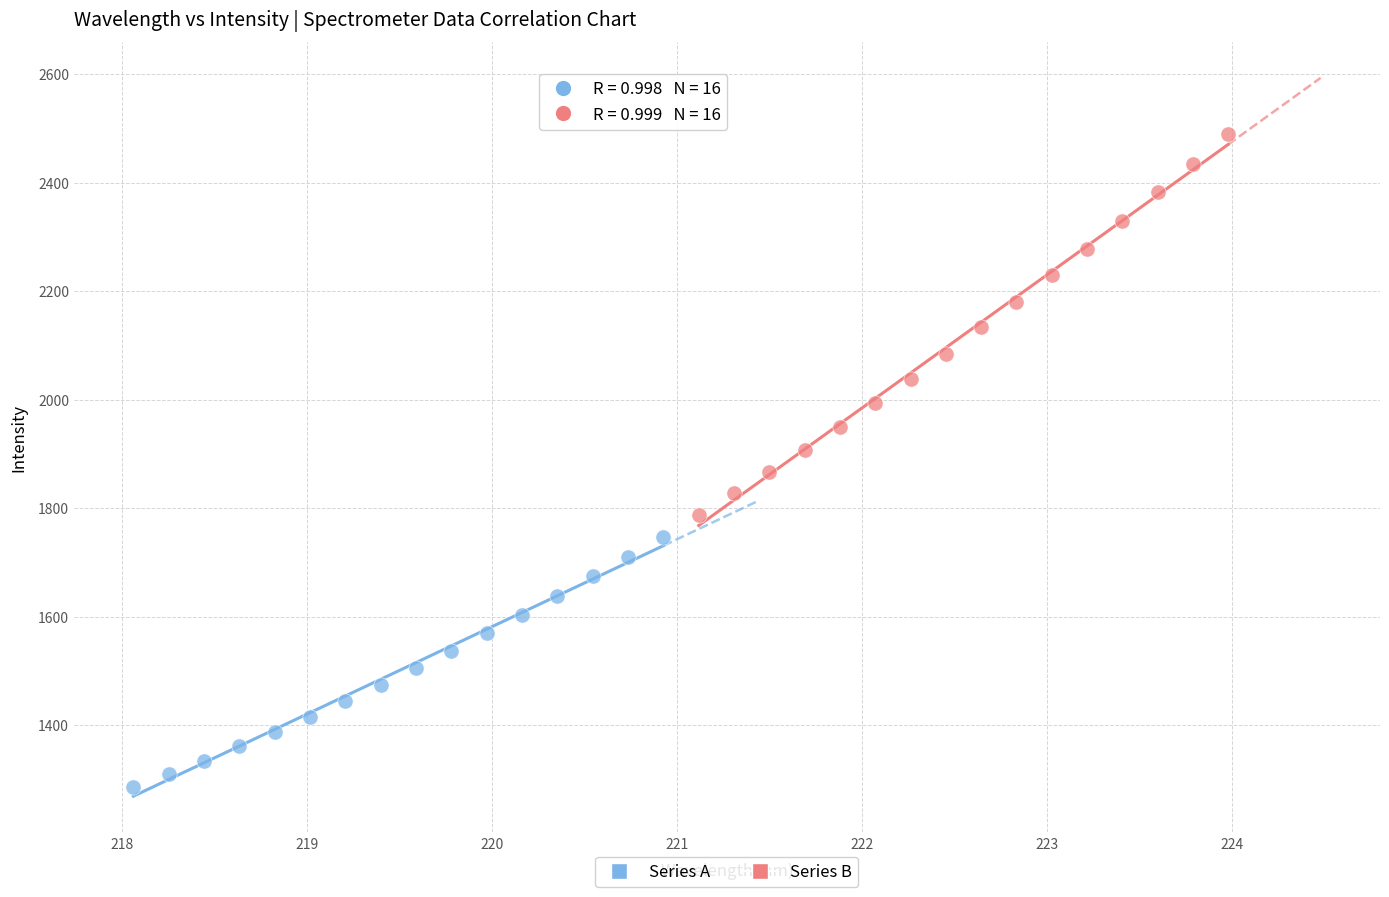

Which series reaches the minimum Y coordinate?

Series A